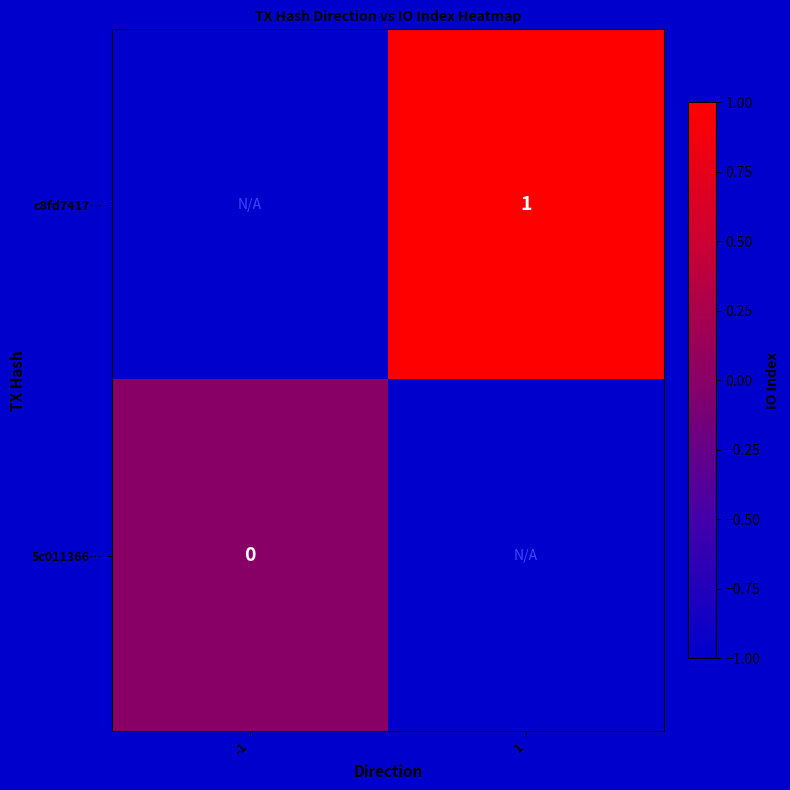

True or false: c8fd7417… has a value of 1 at 1.

True